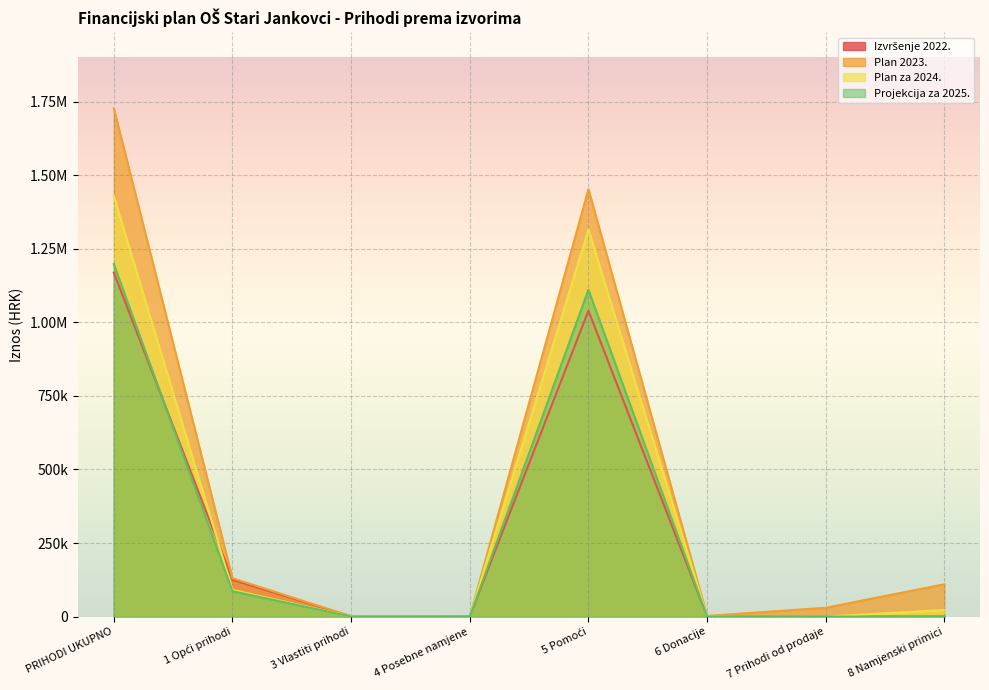

How many positive values does the Plan za 2024. series have?

6